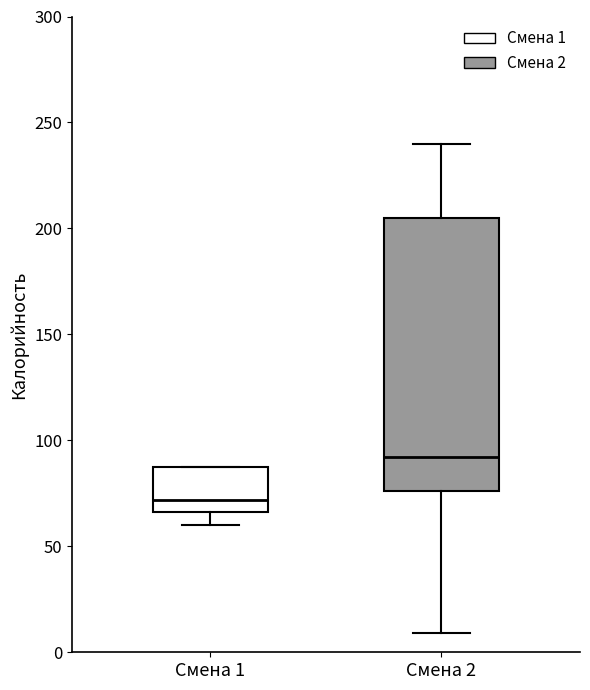

Which box has the highest median line?

Смена 2